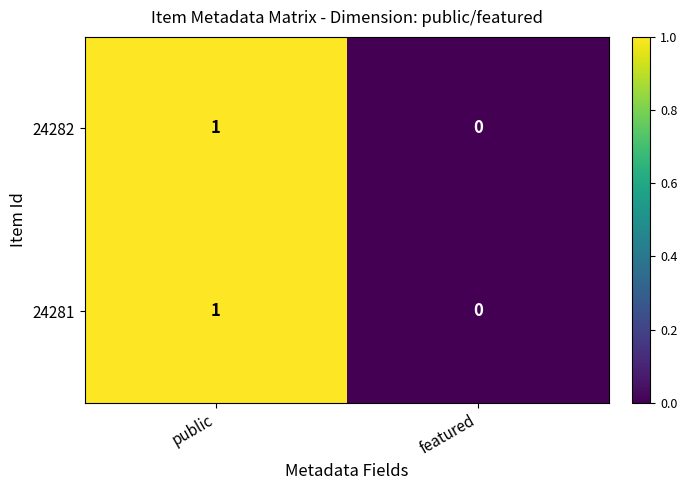

Rank the categories by 24281 value from lowest to highest.

featured, public